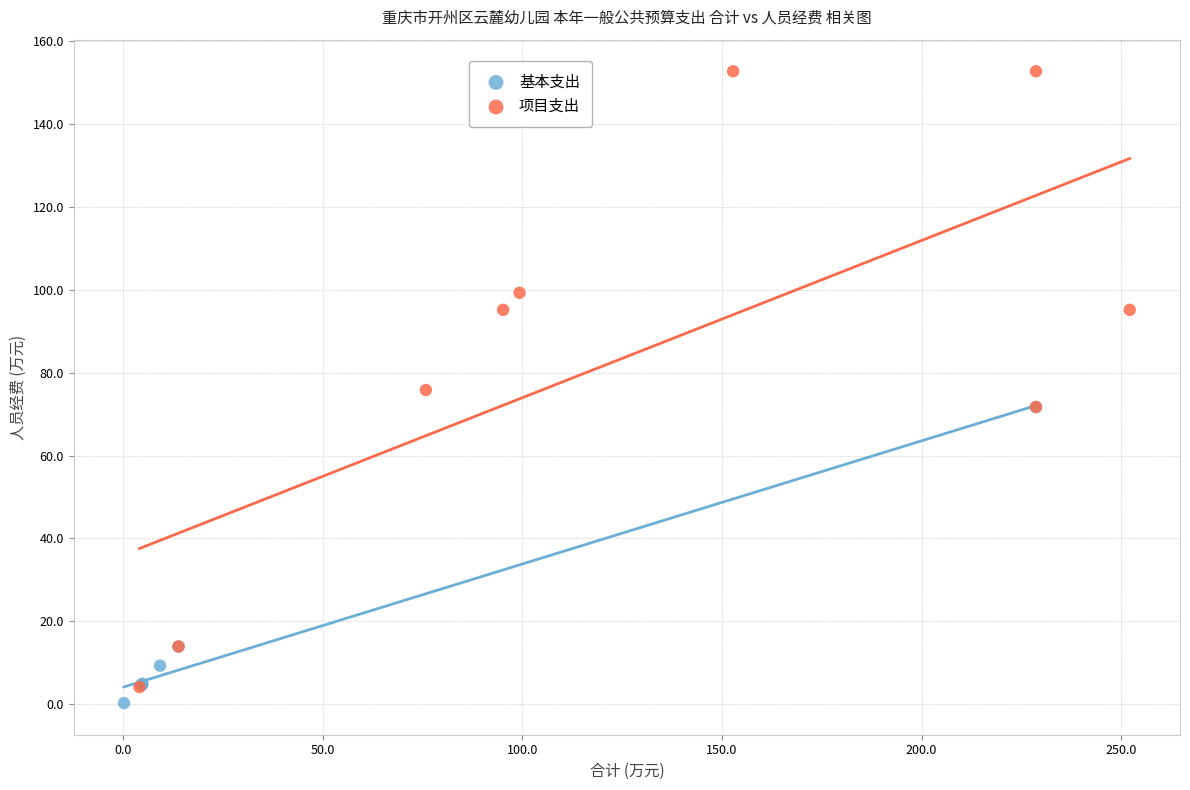

Which series reaches the maximum Y coordinate?

项目支出